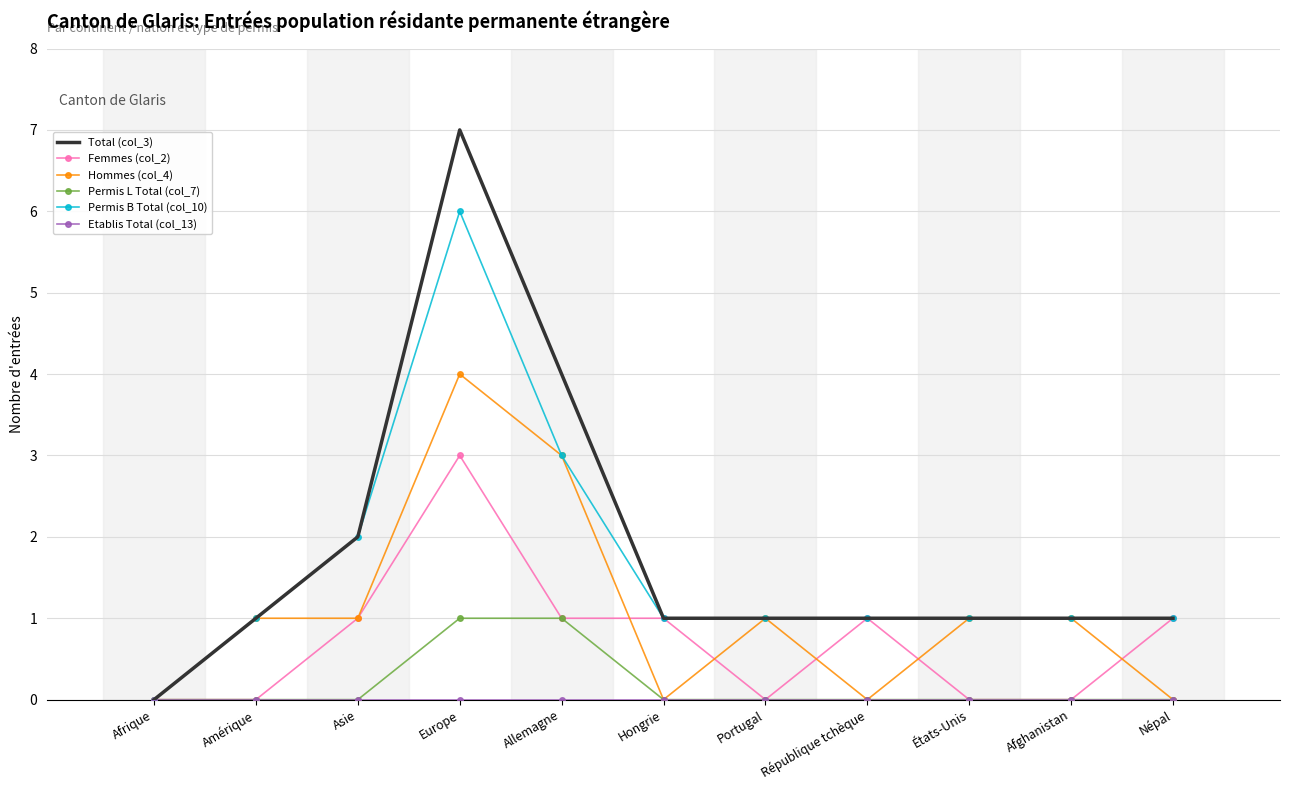

At which category is the sum across all series the highest?

Europe